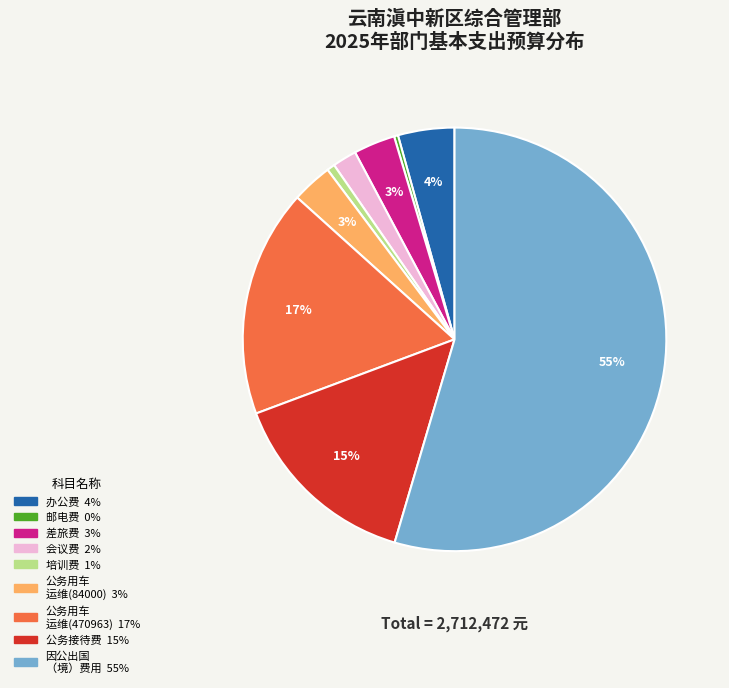

Is there a majority slice in this chart?

Yes